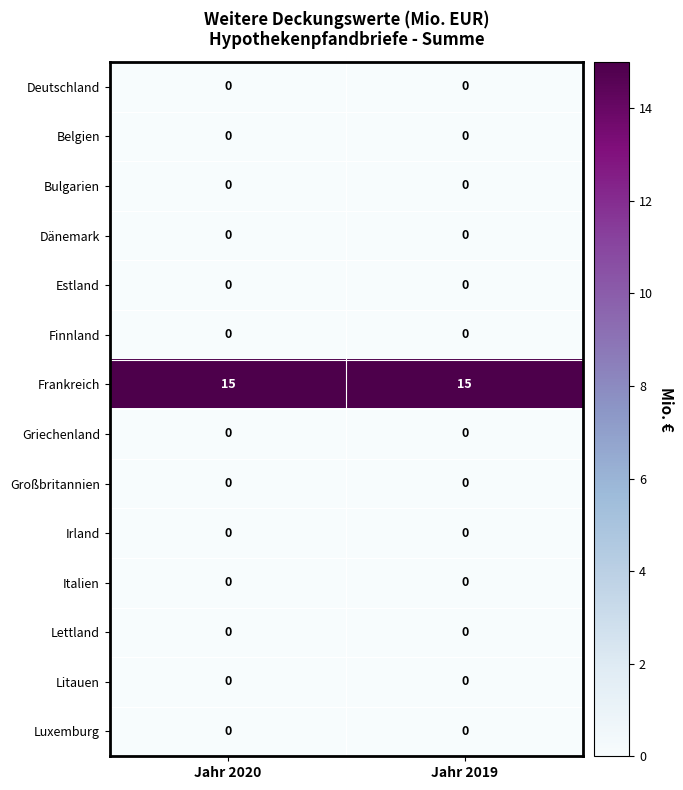

Reading left to right, what are all the values shown in this chart?

Deutschland: Jahr 2020=0	Jahr 2019=0
Belgien: Jahr 2020=0	Jahr 2019=0
Bulgarien: Jahr 2020=0	Jahr 2019=0
Dänemark: Jahr 2020=0	Jahr 2019=0
Estland: Jahr 2020=0	Jahr 2019=0
Finnland: Jahr 2020=0	Jahr 2019=0
Frankreich: Jahr 2020=15	Jahr 2019=15
Griechenland: Jahr 2020=0	Jahr 2019=0
Großbritannien: Jahr 2020=0	Jahr 2019=0
Irland: Jahr 2020=0	Jahr 2019=0
Italien: Jahr 2020=0	Jahr 2019=0
Lettland: Jahr 2020=0	Jahr 2019=0
Litauen: Jahr 2020=0	Jahr 2019=0
Luxemburg: Jahr 2020=0	Jahr 2019=0